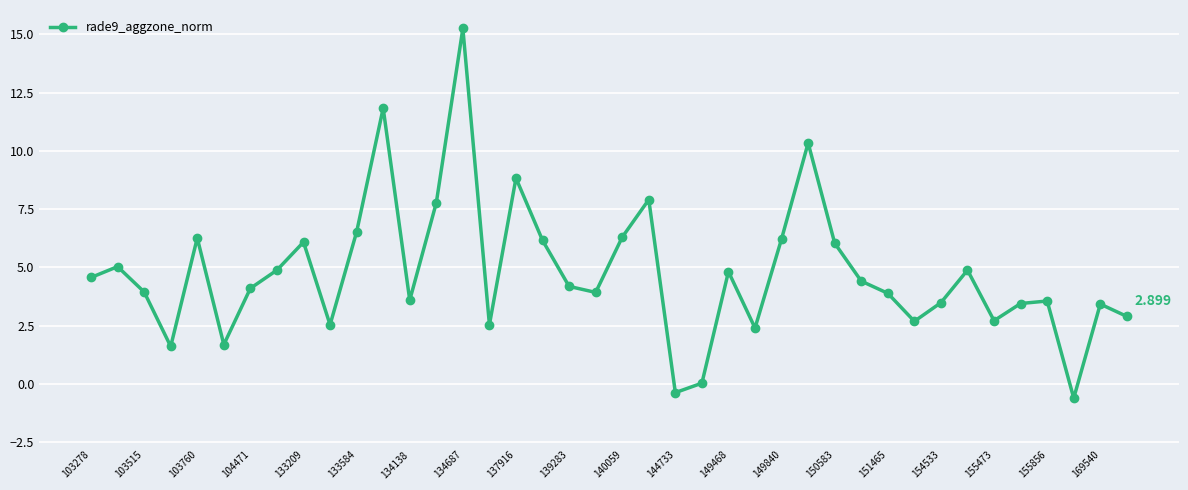

What is the minimum value shown in the chart?

-0.6